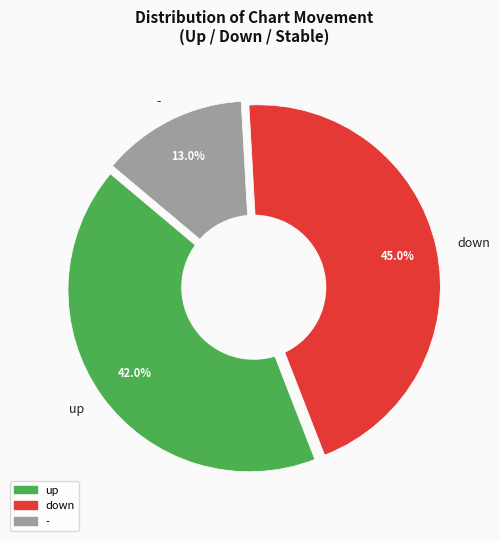

Rank the categories by value from lowest to highest.

-, up, down